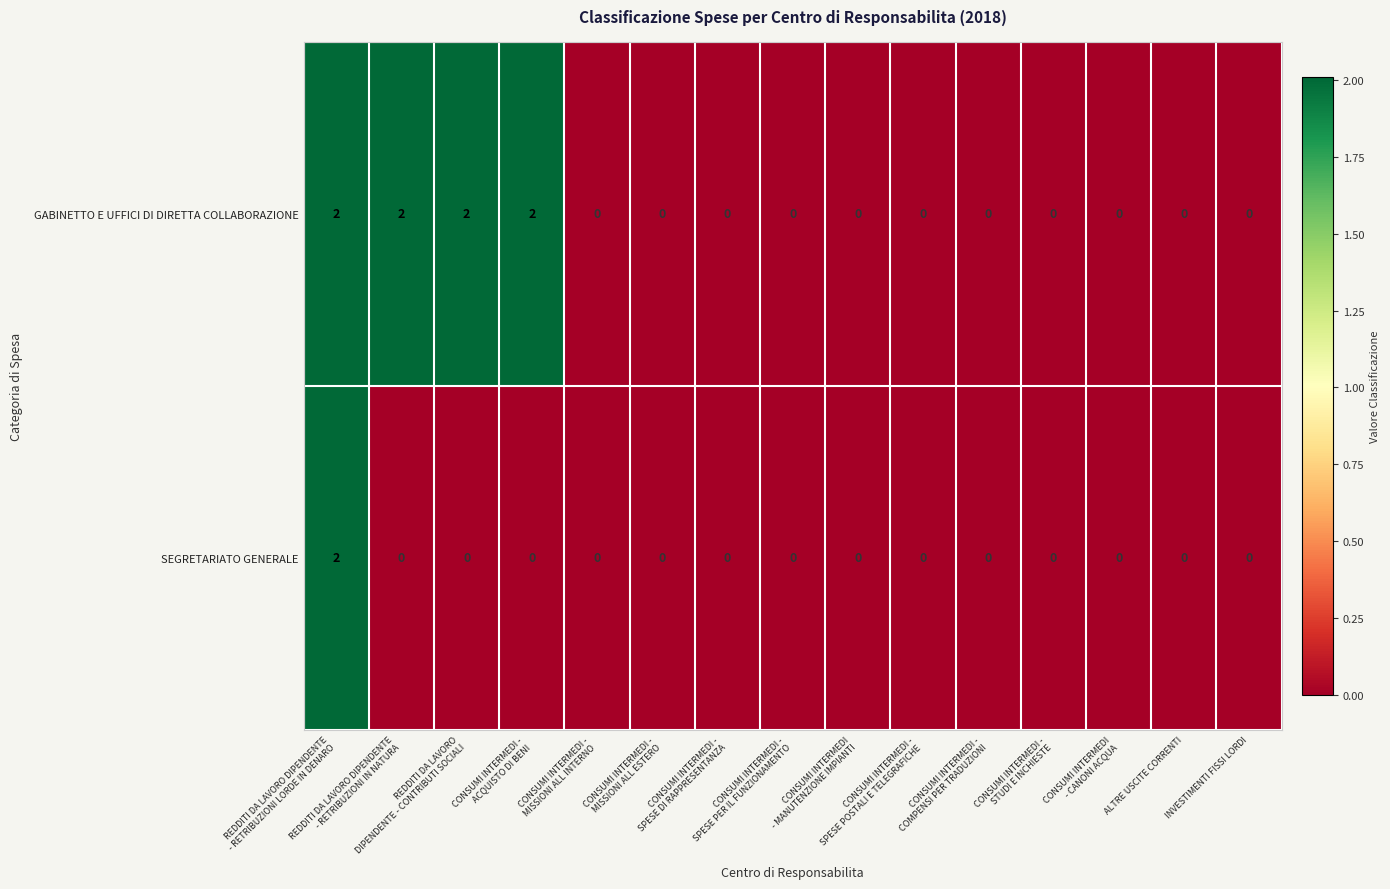

Which series has the largest total across all categories?

GABINETTO E UFFICI DI DIRETTA COLLABORAZIONE